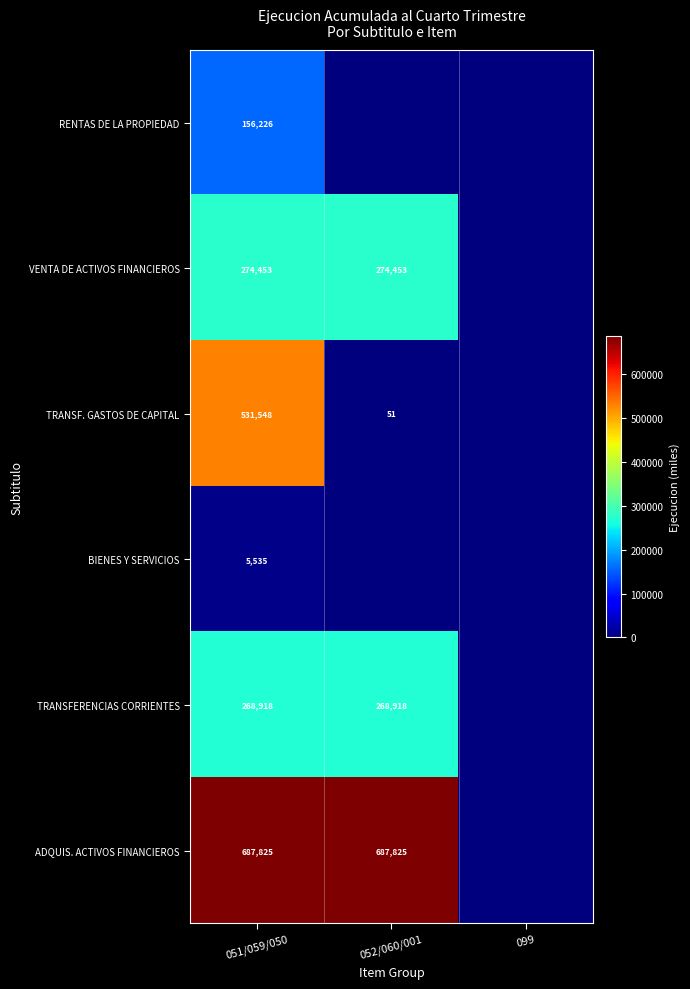

The TRANSFERENCIAS CORRIENTES series shows 112261 at 051/059/050. True or false?

False